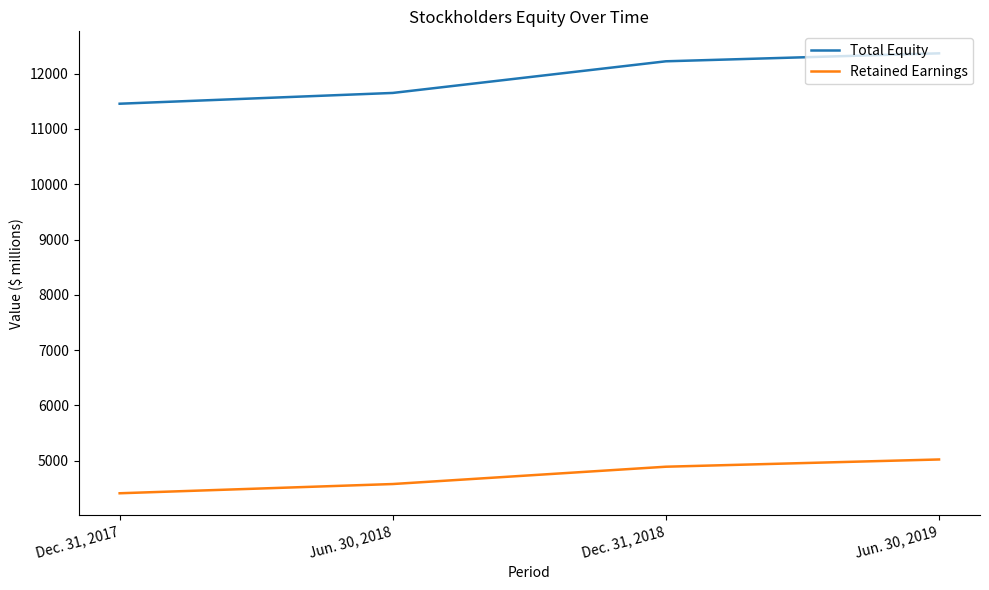

True or false: Total Equity has more than 0 points higher than both neighbors.

False